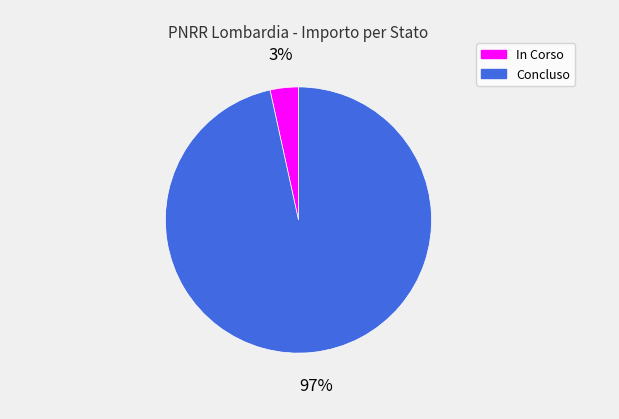

To the nearest percent, what is the average slice percentage?

50%